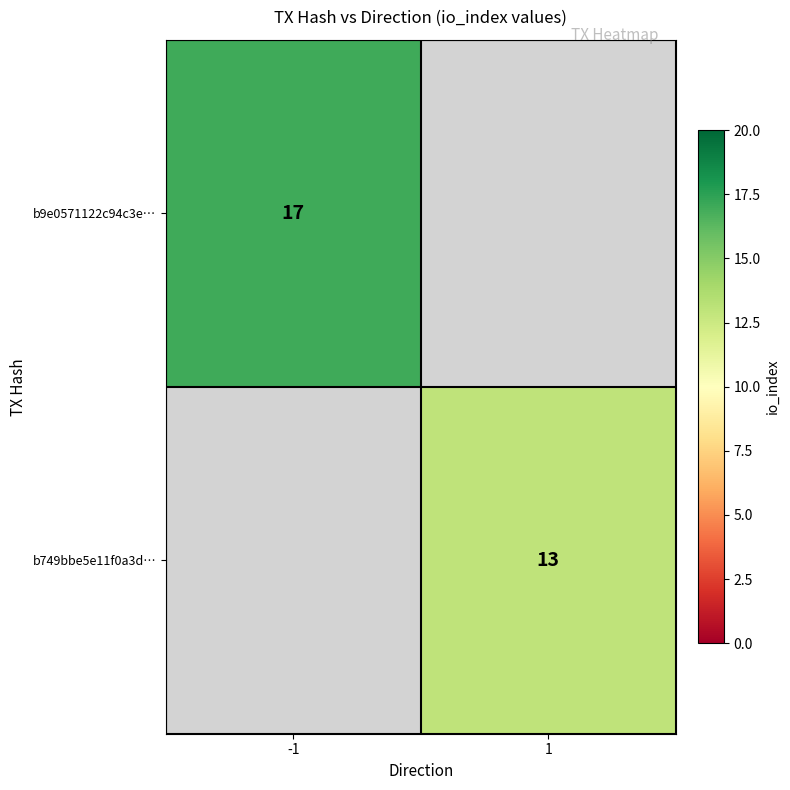

The b749bbe5e11f0a3d… series shows 6.7 at 1. True or false?

False